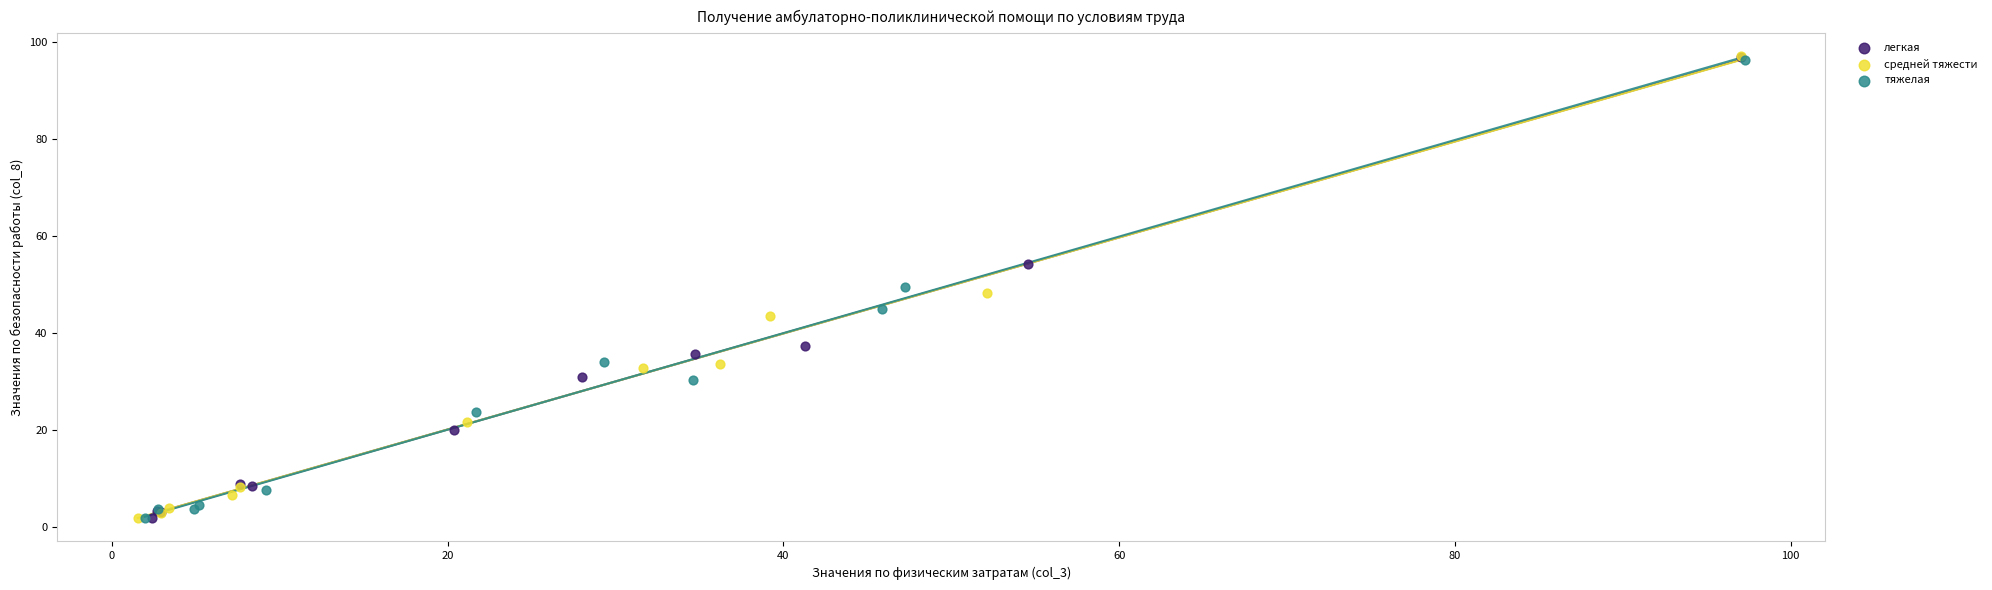

What are all the series names shown in the legend?

легкая, средней тяжести, тяжелая